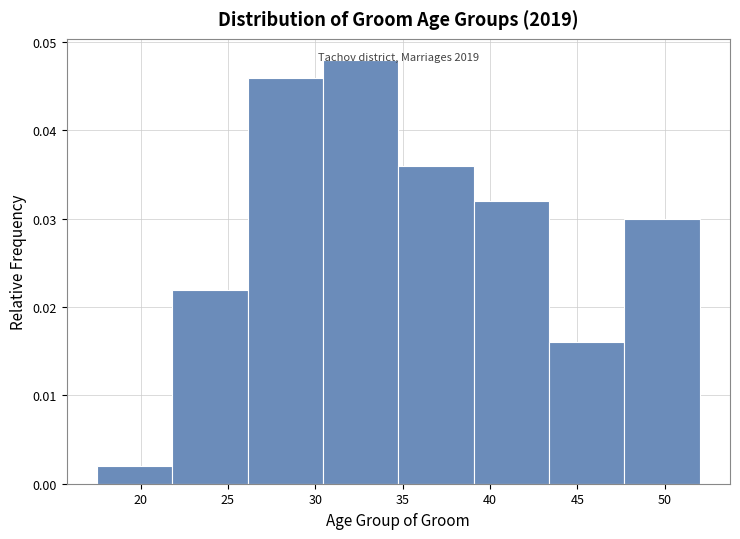

Which range on the x-axis has the tallest bar?

30.5 to 35.0